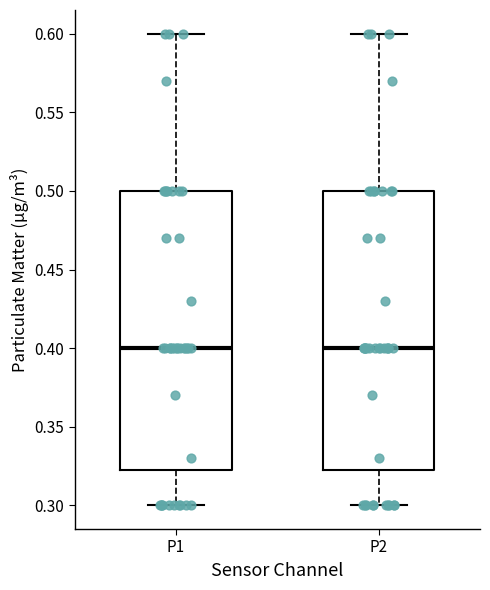

Where does the median line of the box for P1 sit on the y-axis? The values are not printed on the chart, so give them approximately, as read against the axis.

0.400